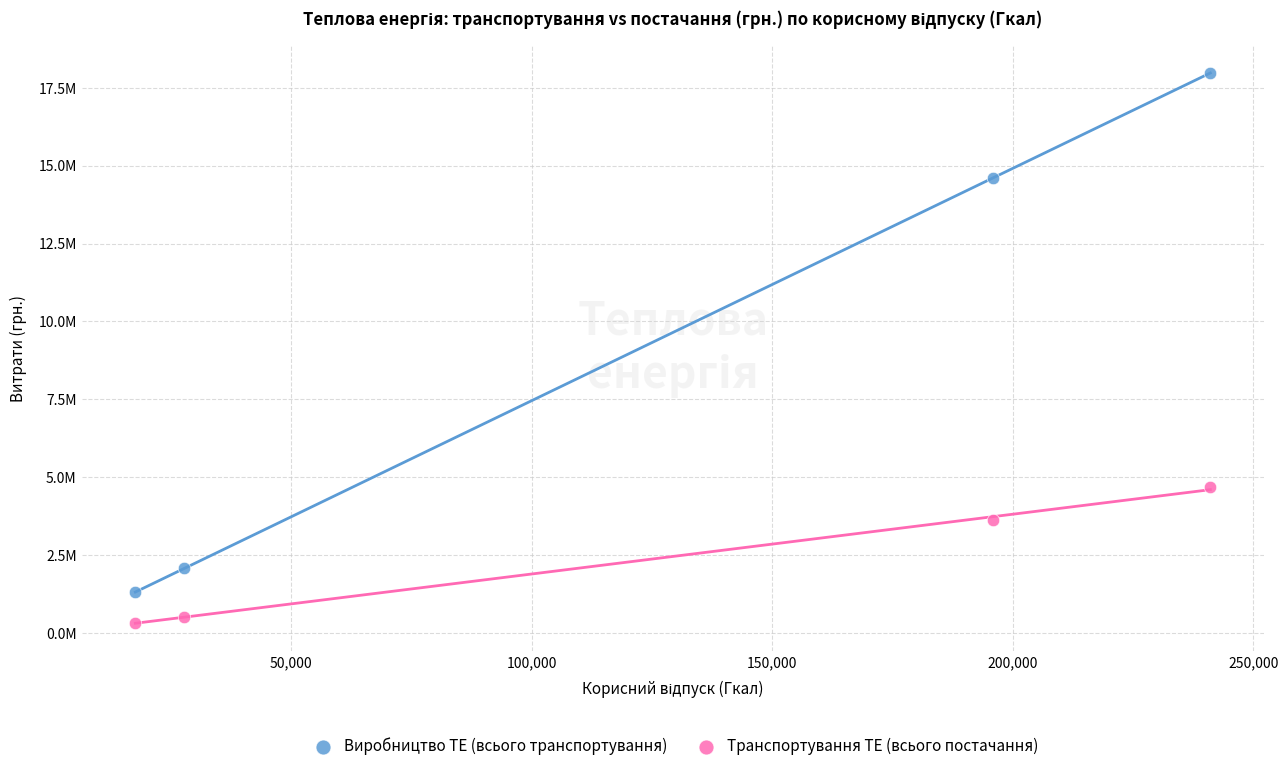

Which series has the widest spread of Y values?

Виробництво ТЕ (всього транспортування)